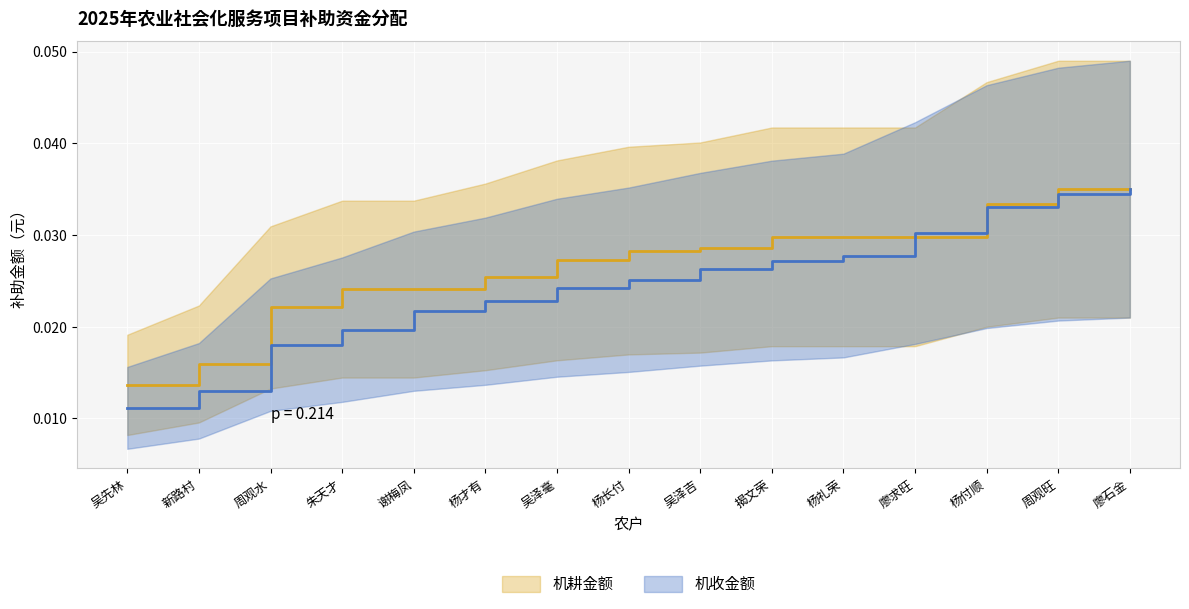

What are all the series names shown in the legend?

机耕金额 (line), 机收金额 (line)